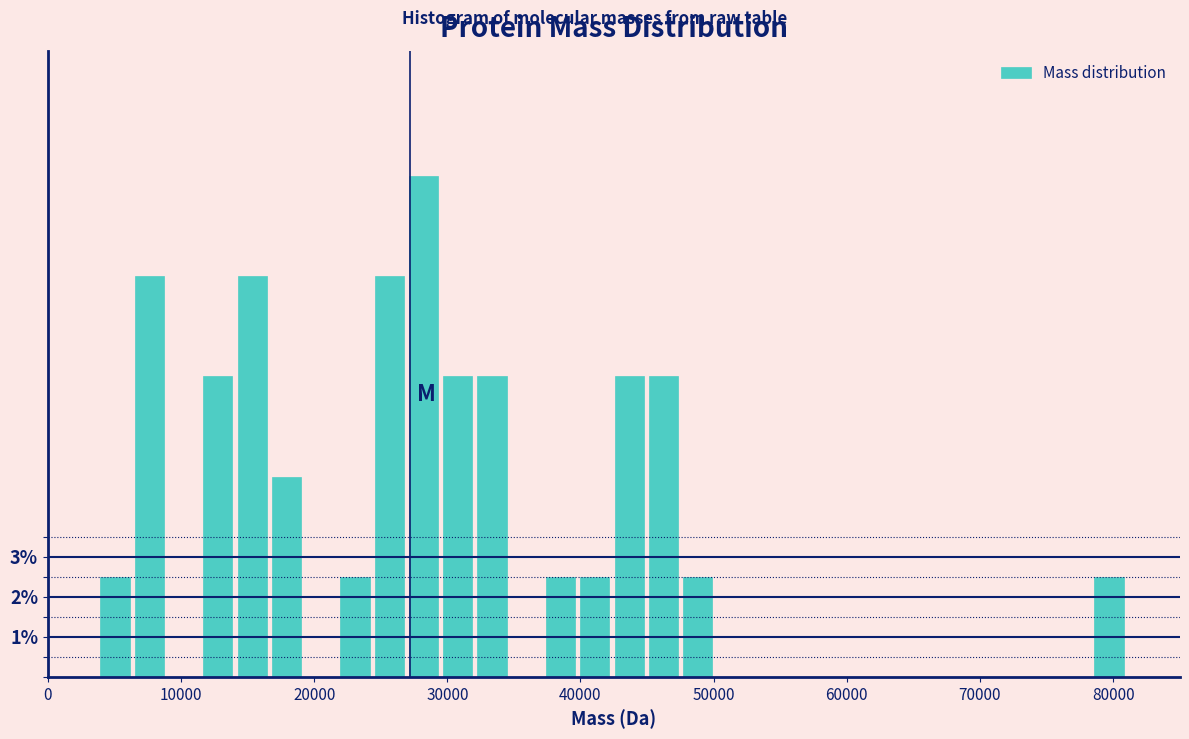

Around what value on the x-axis is the tallest bar? Give the approximate position of its centre, as read against the axis.

28000